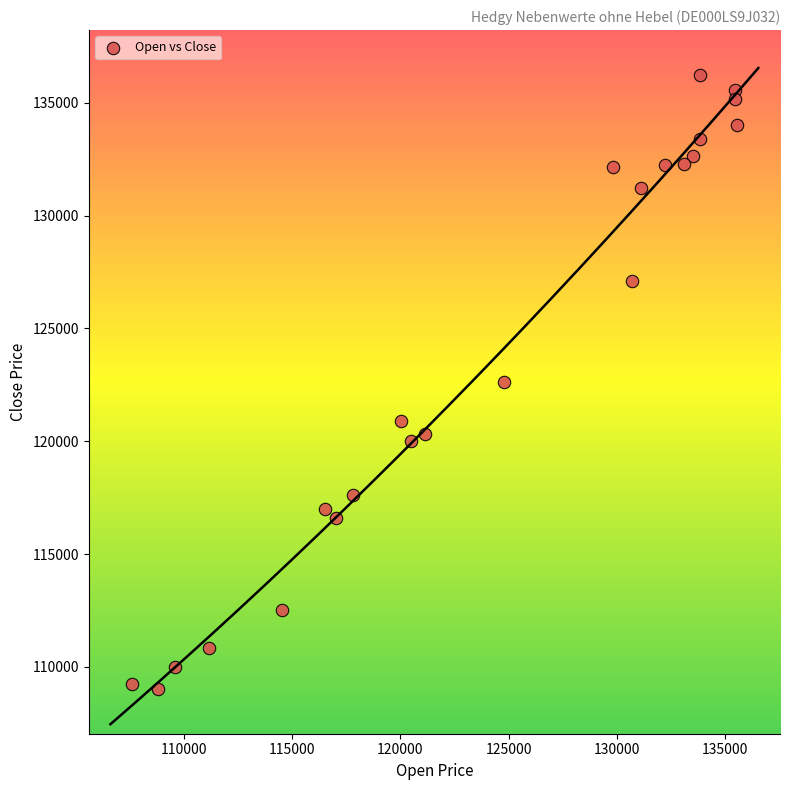

What is the range of X values (max minus min)?

27903